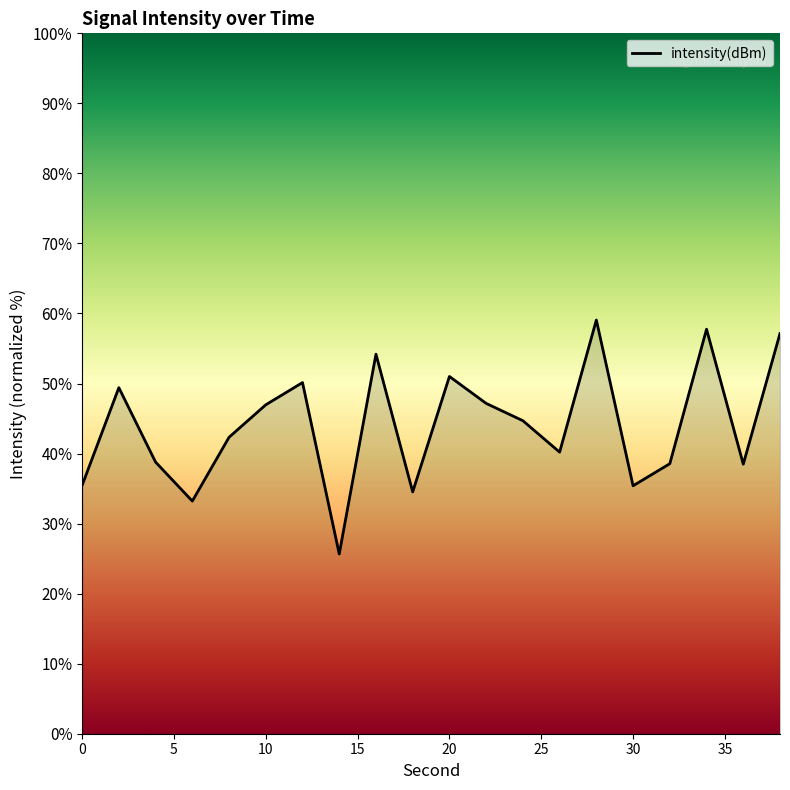

What is the difference between the maximum and minimum values?

33.4